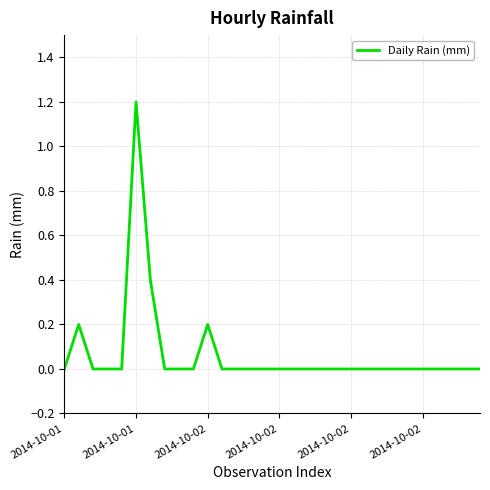

What is the difference between the maximum and minimum values?

1.2